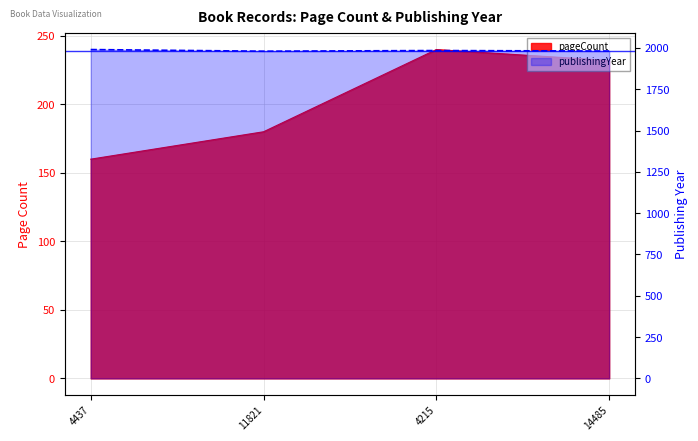

What position from the right is 11821?

3